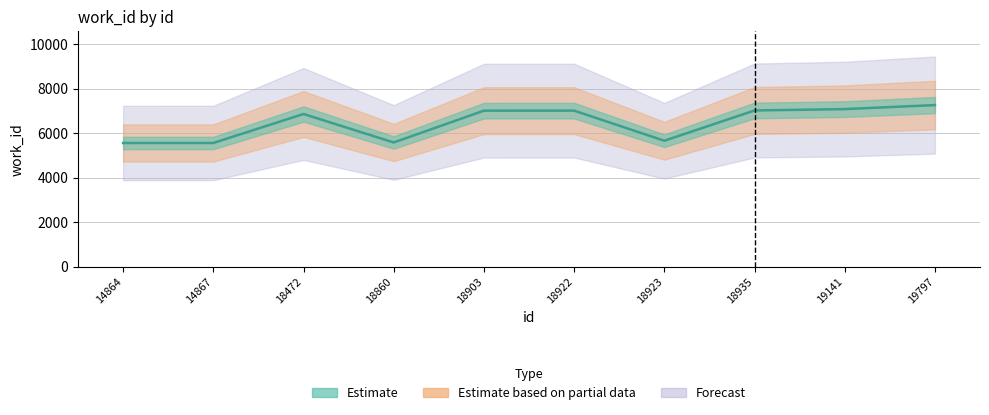

How many data points does each series have?

10